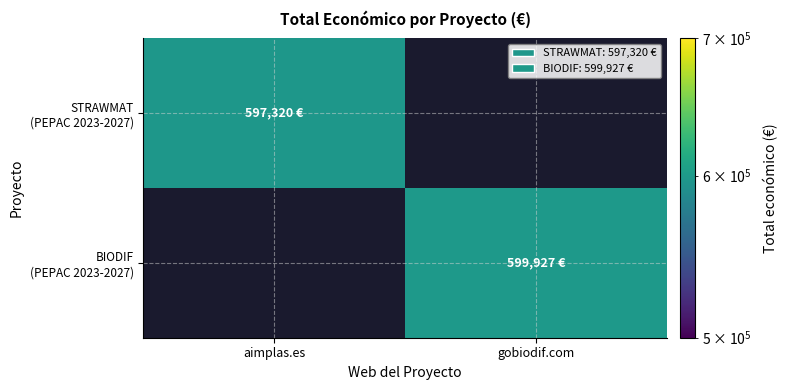

Which has a higher value, aimplas.es or gobiodif.com?

gobiodif.com